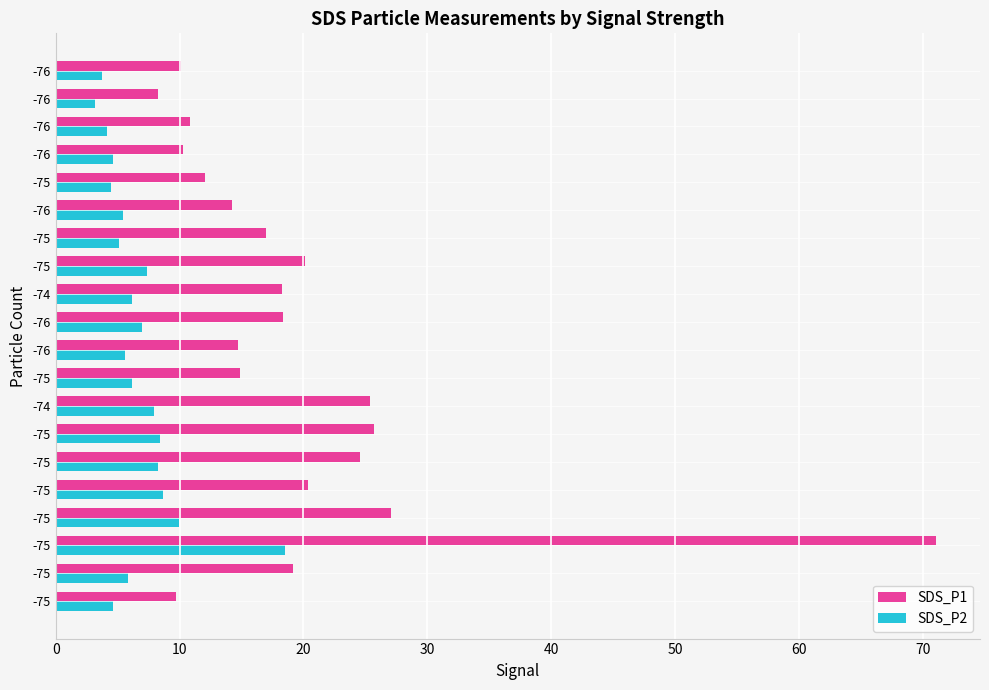

How many values in the SDS_P1 series exceed 18?

10